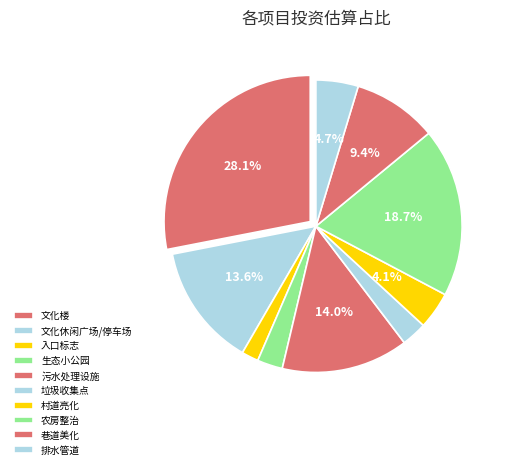

Which category has the biggest portion of the pie?

文化楼